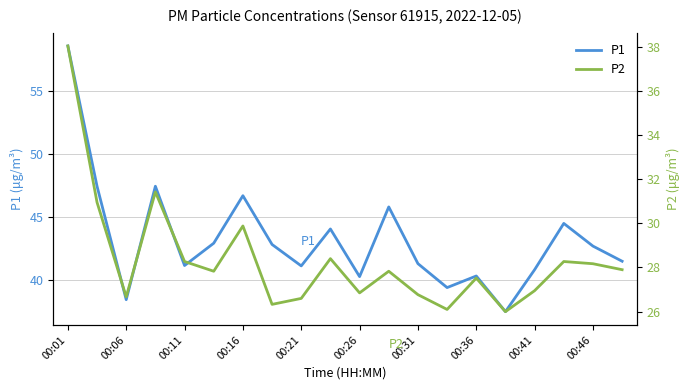

What is the difference between the maximum and second lowest values in the P2 series?

11.9